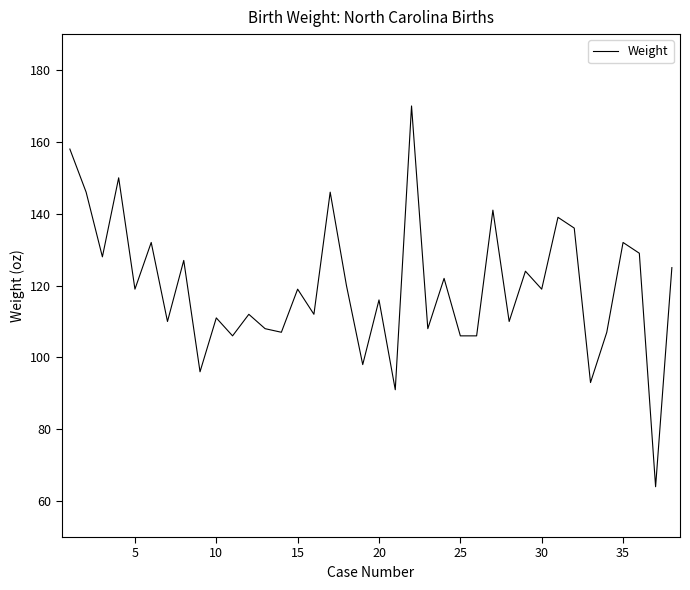

What is the difference between the maximum and minimum values?

106